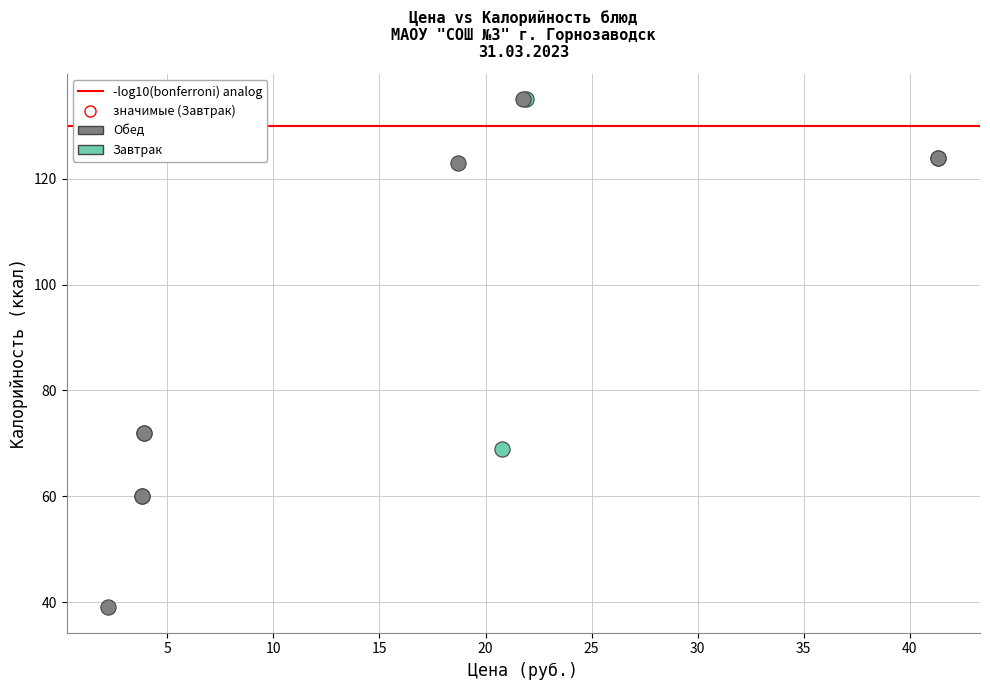

Which series has the widest spread of Y values?

Обед